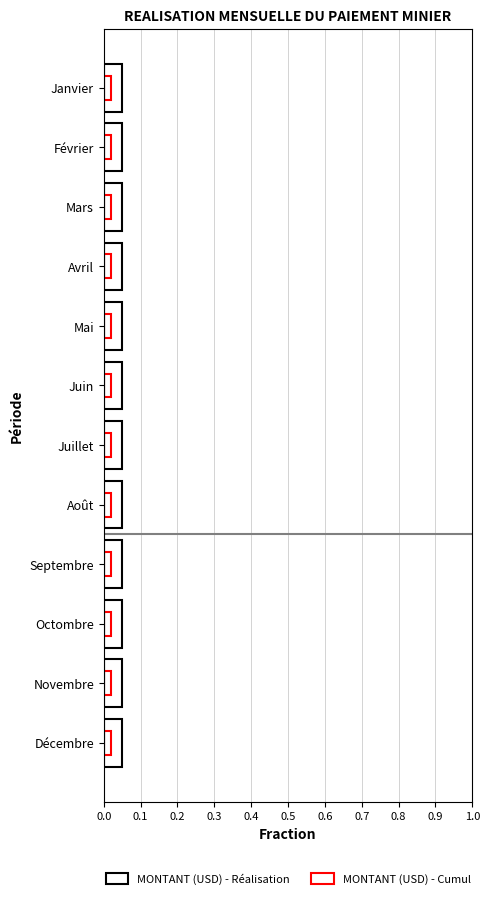

Does the chart contain any negative values?

No